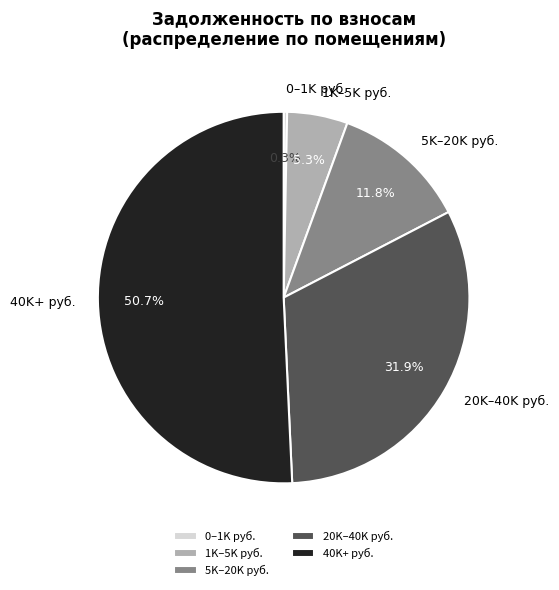

Which slice represents more than half of the pie?

40K+ руб.